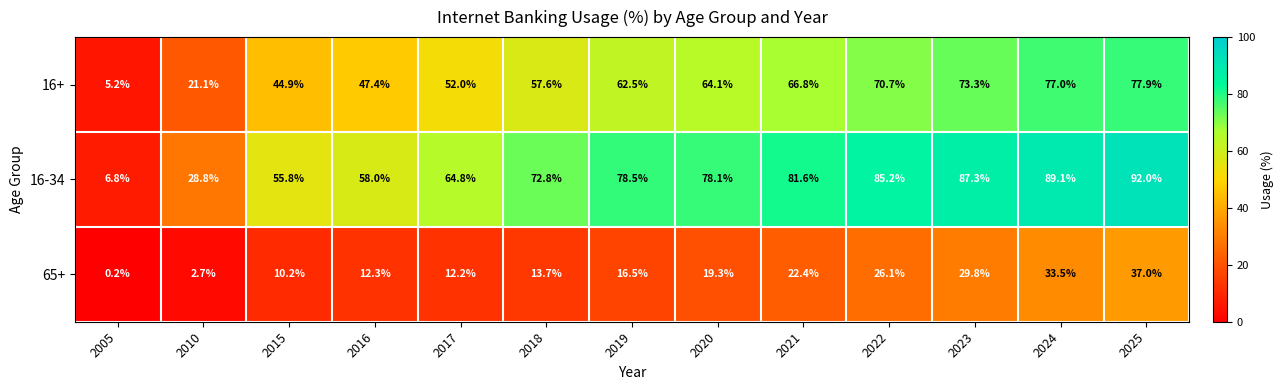

At which label does 65+ reach its minimum?

2005